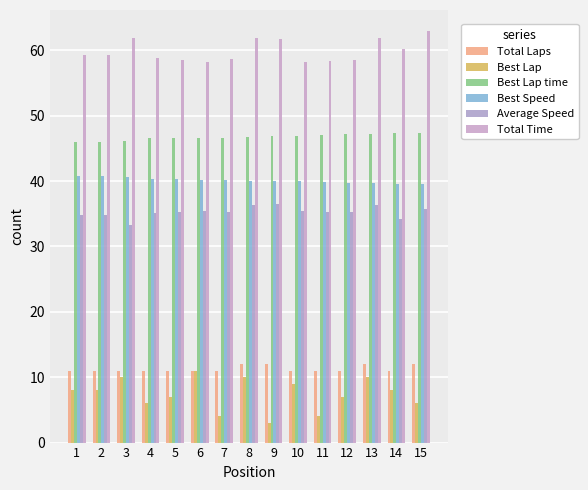

What is the sum of the Best Lap values at 7 and 10?

13.0